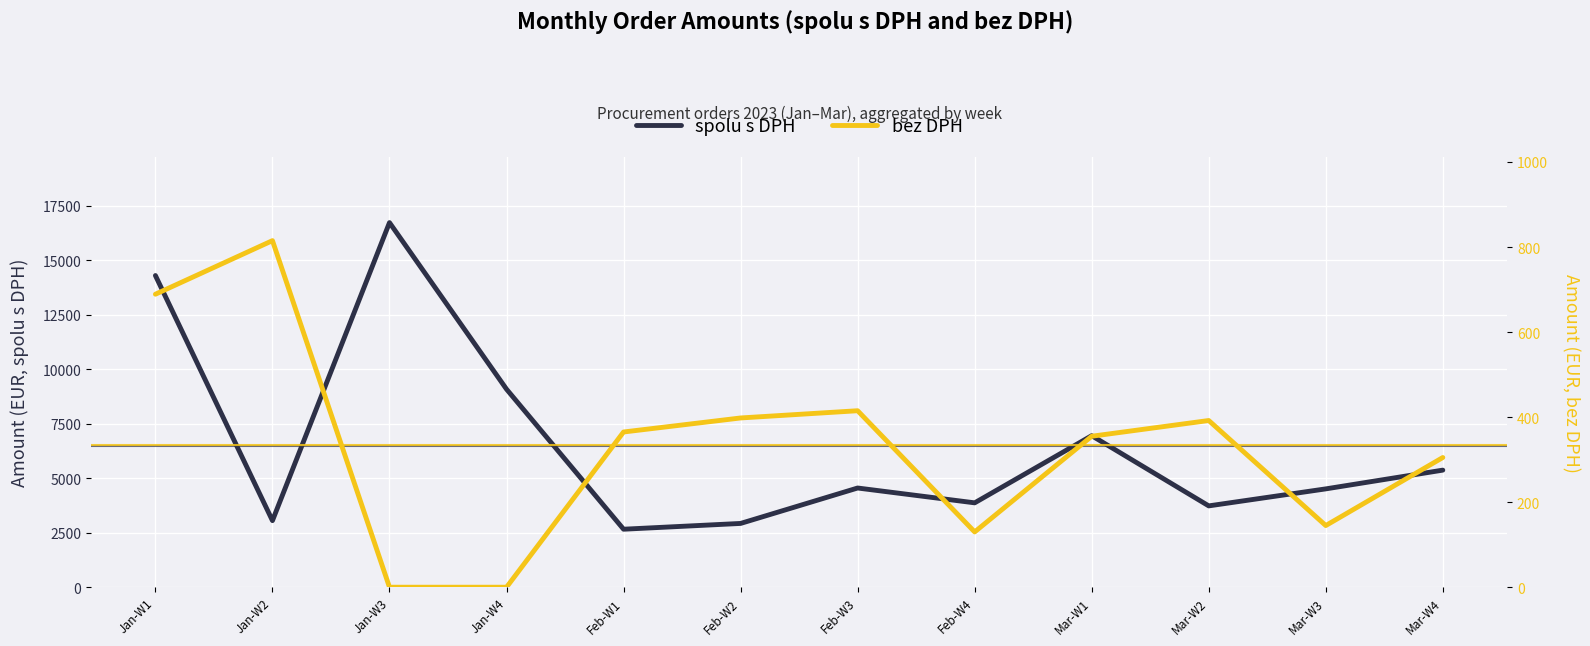

Rank the series by their maximum value, from highest to lowest.

spolu s DPH, bez DPH